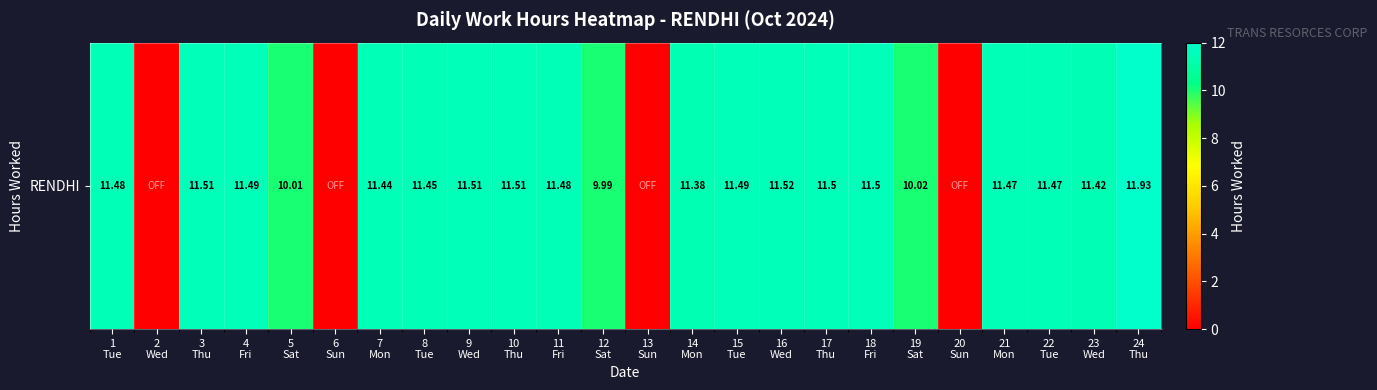

Where does the data first go above 11?

1
Tue